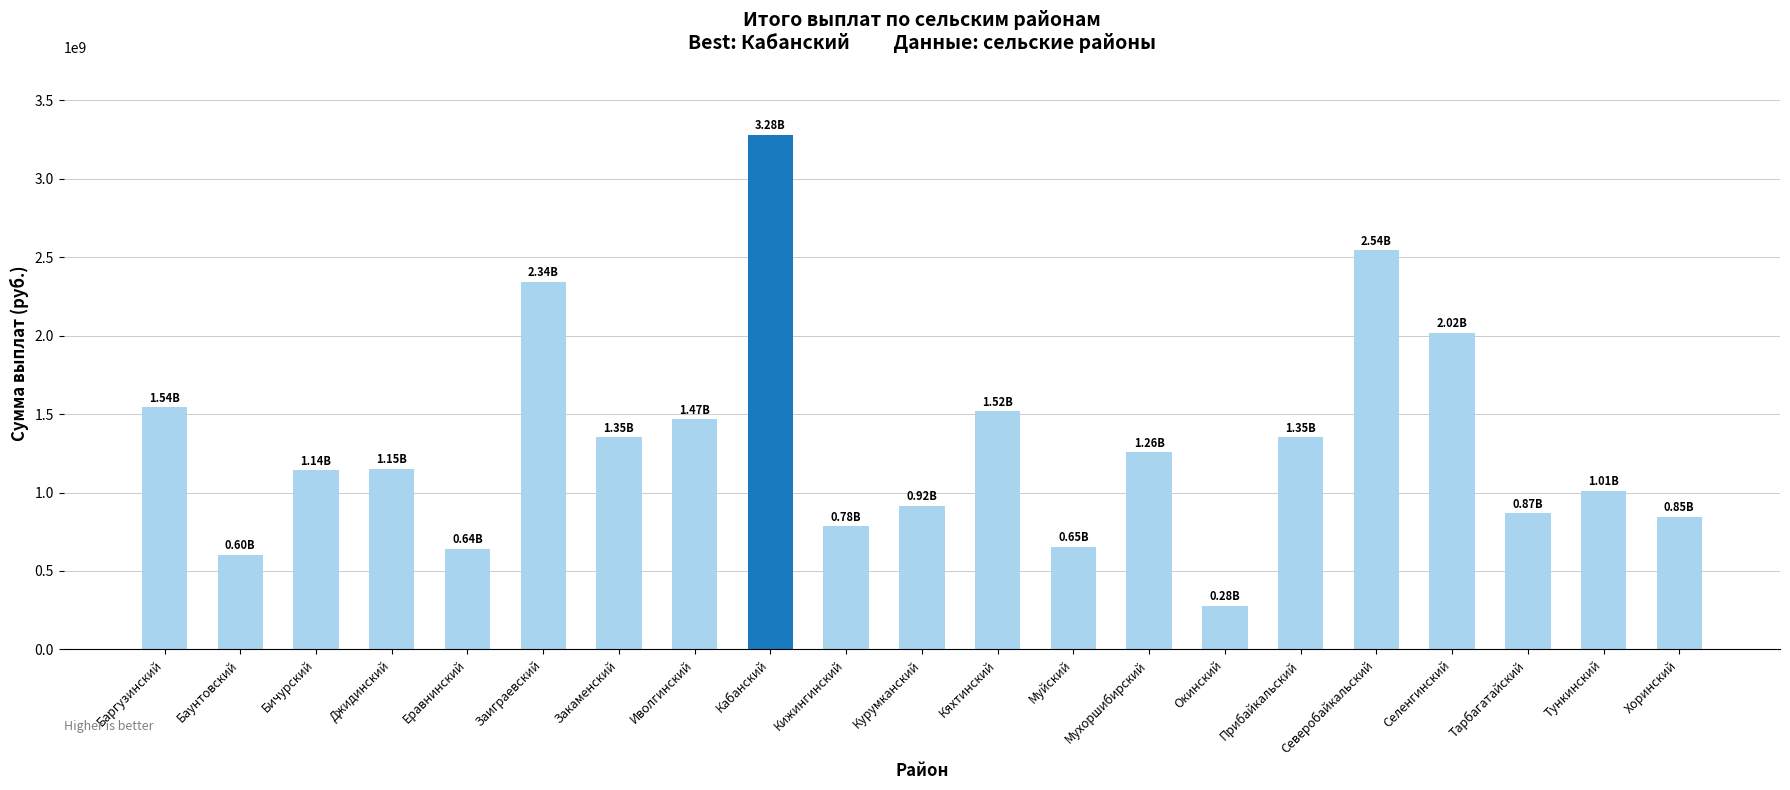

What is the label of the 5th bar from the right?

Северобайкальский